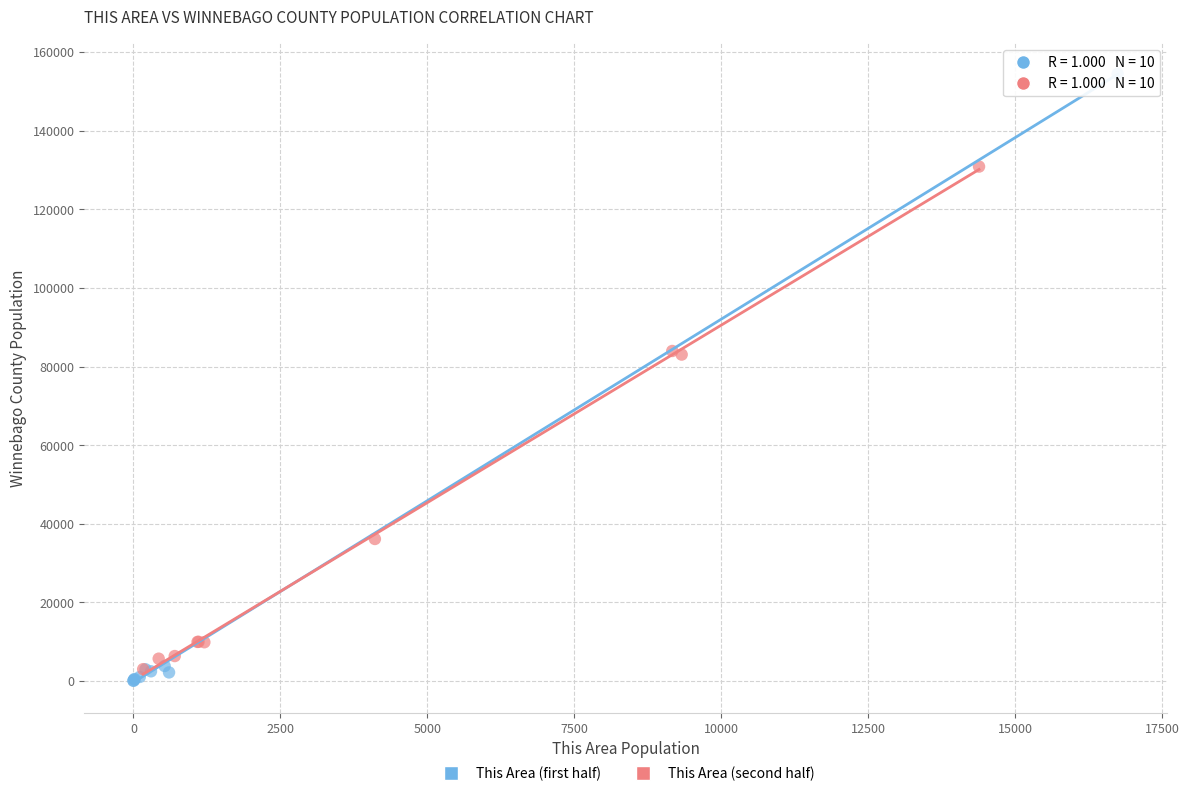

Which series has the widest spread of Y values?

This Area (first half)